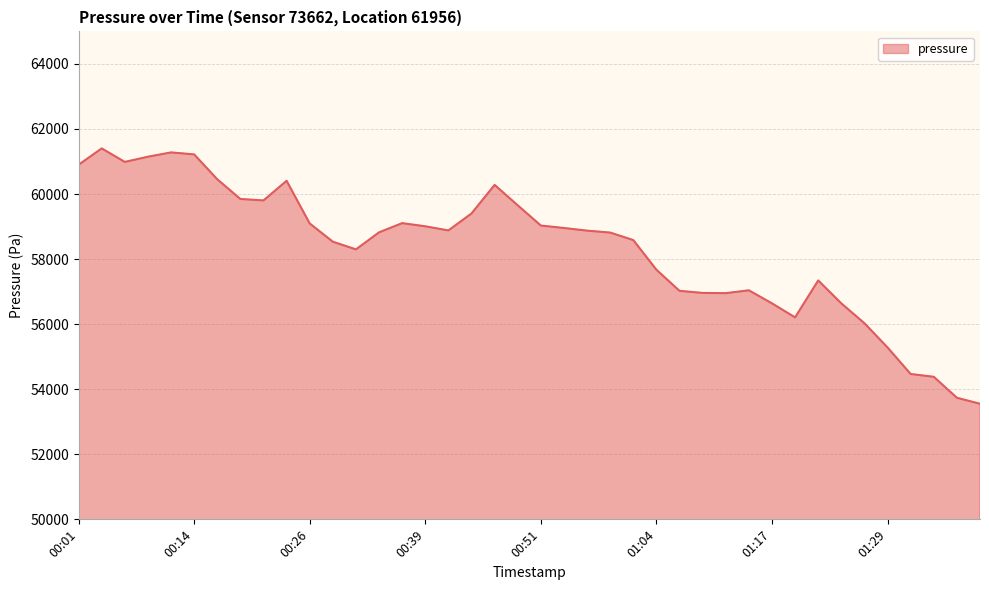

What is the greatest value displayed?

61402.7